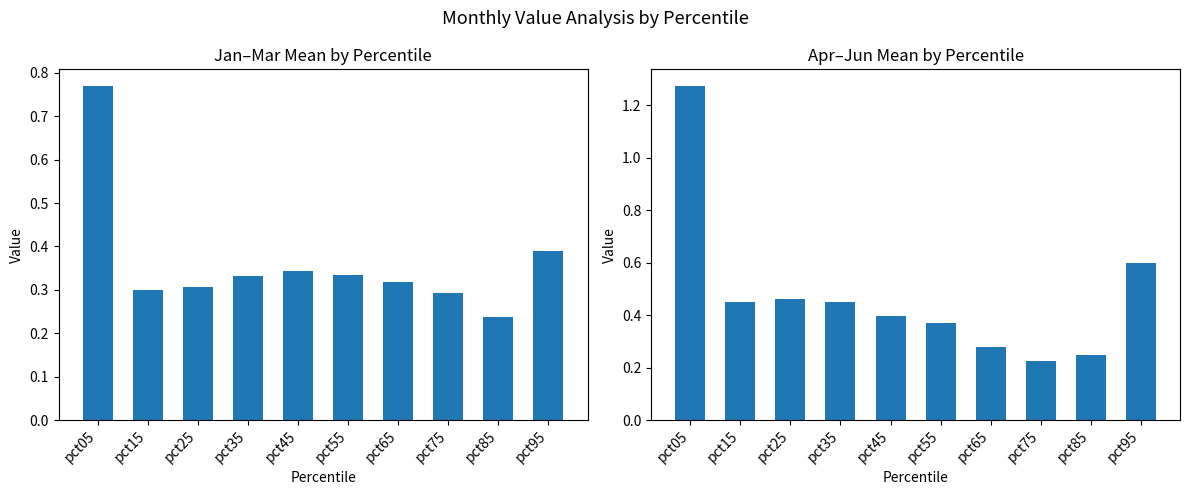

Which category has the highest value across all series?

pct05